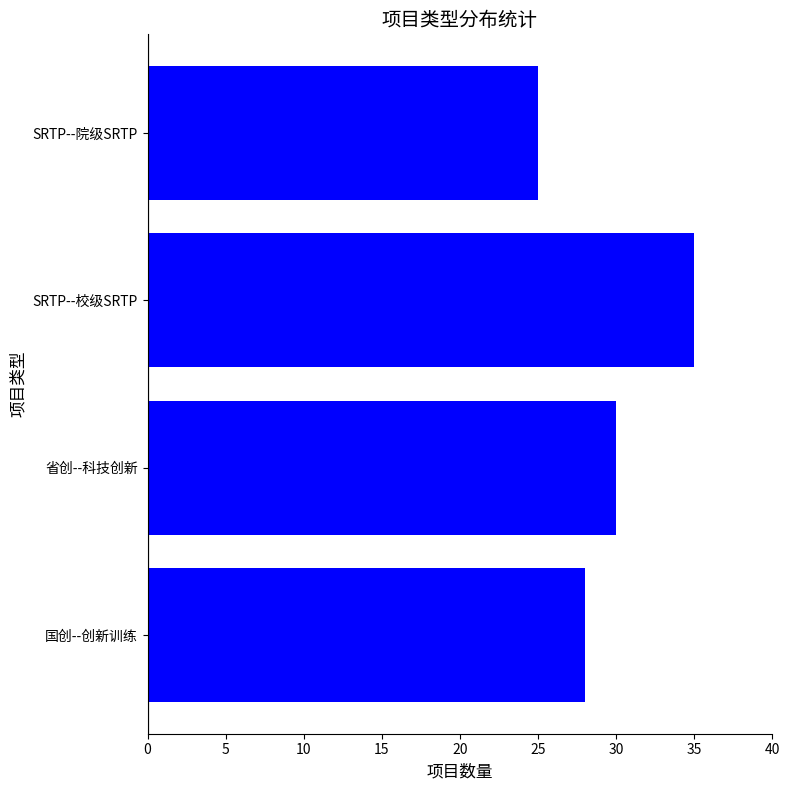

What is the change in value from 省创--科技创新 to SRTP--院级SRTP?

-5